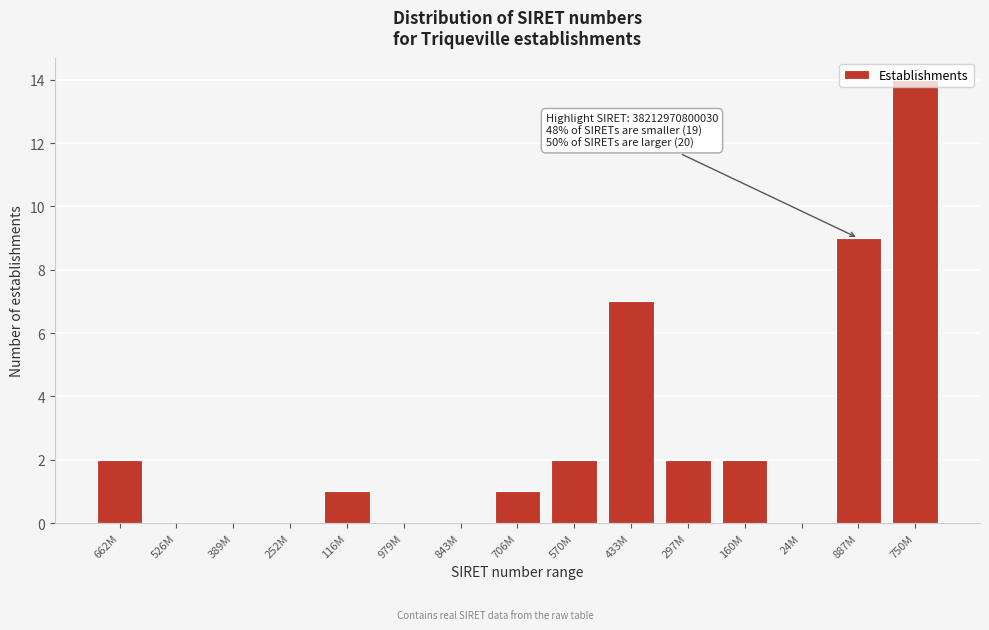

Between 433M and 24M, which is larger?

433M